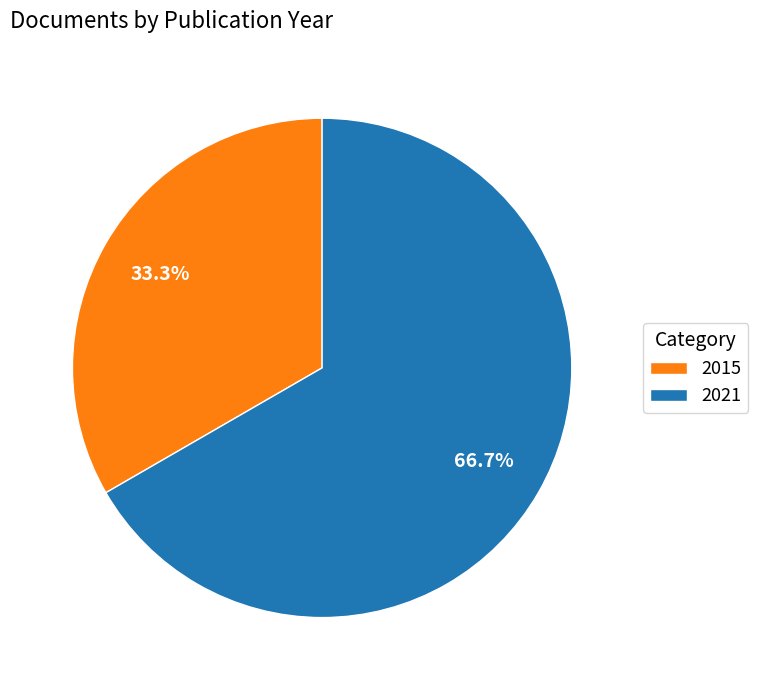

Combined, do 2021 and 2015 account for over 50%?

Yes